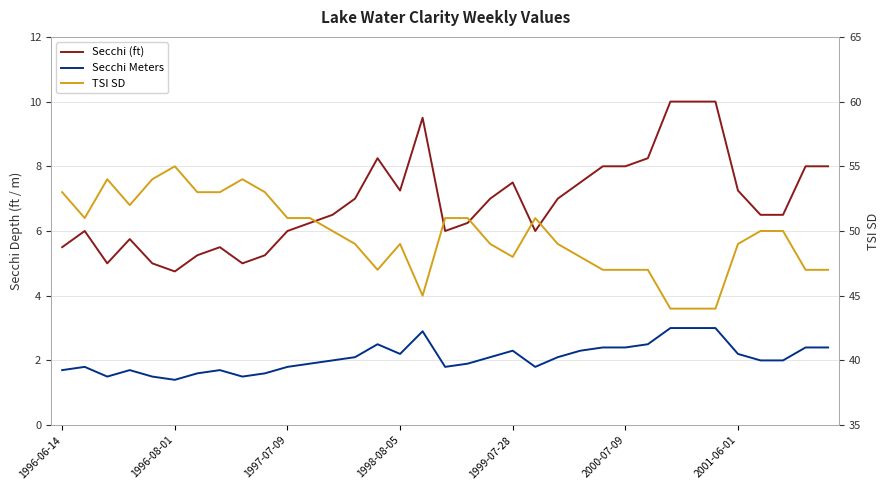

Between 19 and 23, which series saw the biggest shift?

TSI SD